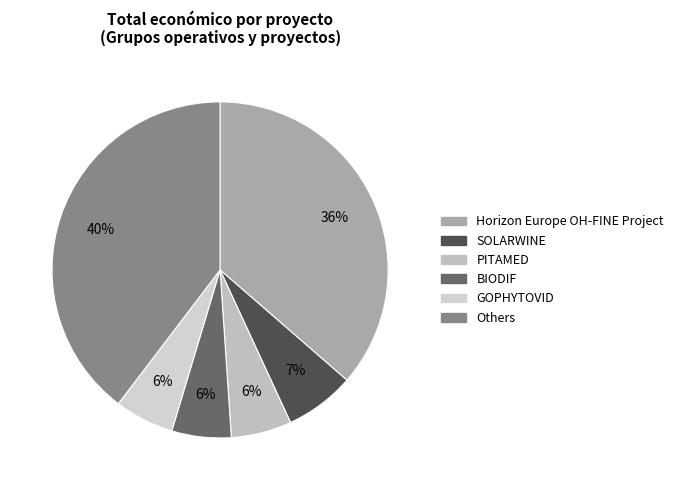

To the nearest percent, what is the difference between the largest and smallest slice percentages?

34%